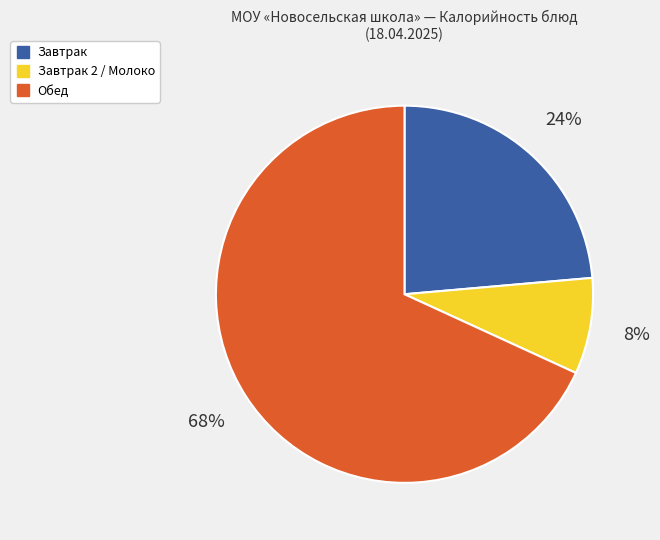

To the nearest percent, what is the average slice percentage?

33%